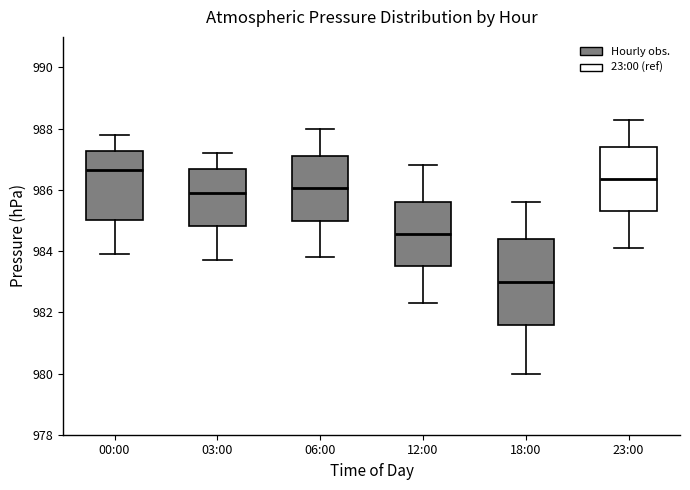

Reading left to right, transcribe this box plot: for each box, give where its median line is, the range the box spans, and where its two whiskers end, as read against the y-axis. The values are not printed on the chart, so give them approximately, as read against the axis.

00:00: median 986.6, box 985.0 to 987.2, whiskers 984.0 to 987.8
03:00: median 986.0, box 984.8 to 986.6, whiskers 983.8 to 987.2
06:00: median 986.0, box 985.0 to 987.2, whiskers 983.8 to 988.0
12:00: median 984.6, box 983.6 to 985.6, whiskers 982.4 to 986.8
18:00: median 983.0, box 981.6 to 984.4, whiskers 980.0 to 985.6
23:00: median 986.4, box 985.4 to 987.4, whiskers 984.2 to 988.4